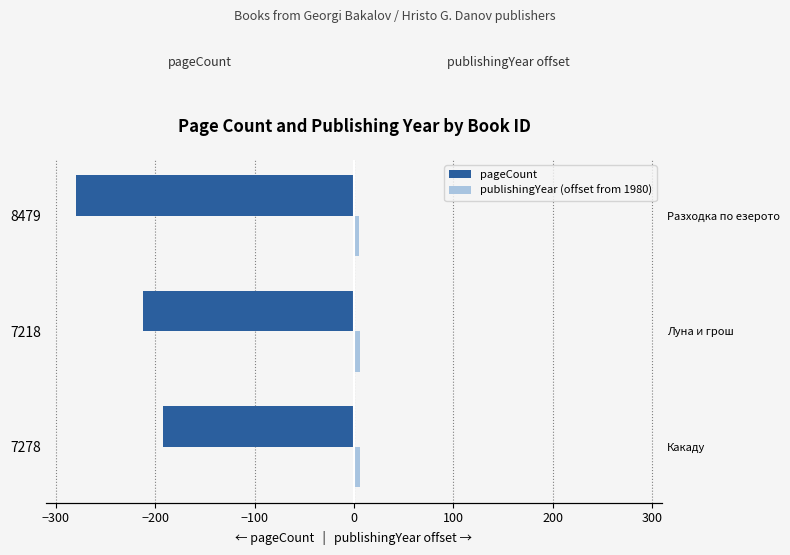

How many groups of bars are there?

3